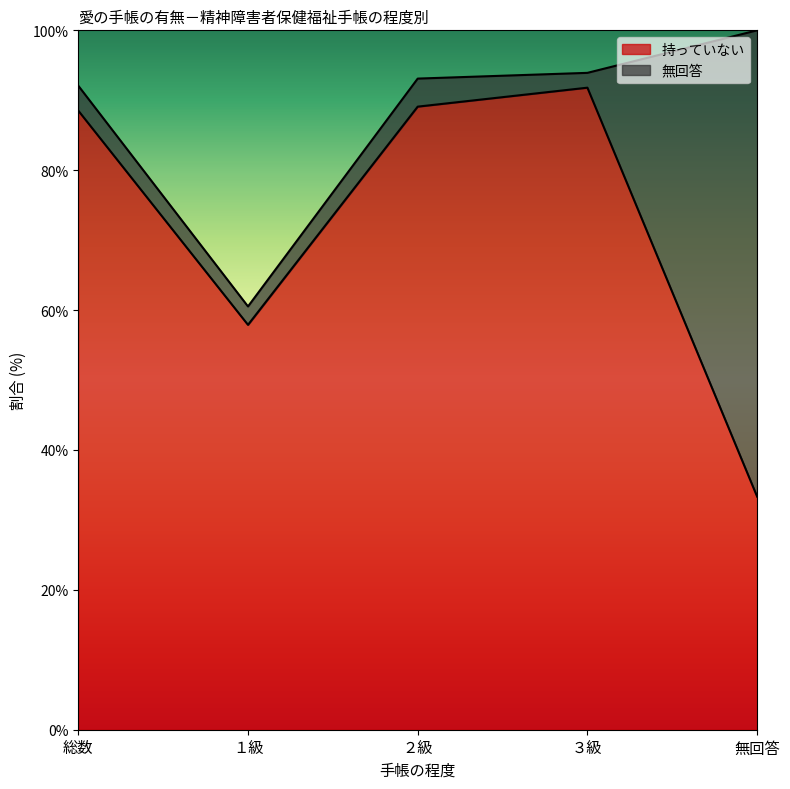

Which category has the lowest value across all series?

無回答